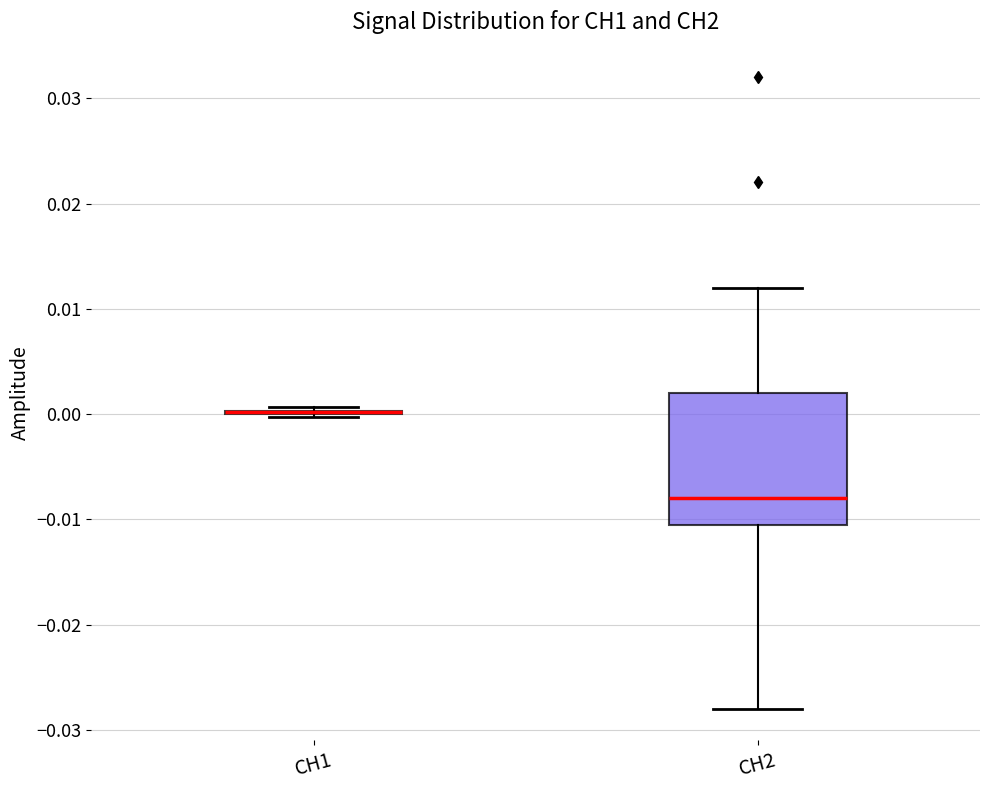

Reading left to right, transcribe this box plot: for each box, give where its median line is, the range the box spans, and where its two whiskers end, as read against the y-axis. The values are not printed on the chart, so give them approximately, as read against the axis.

CH1: box collapsed to a line at 0.000, whiskers 0.000 to 0.001
CH2: median -0.008, box -0.010 to 0.002, whiskers -0.028 to 0.012